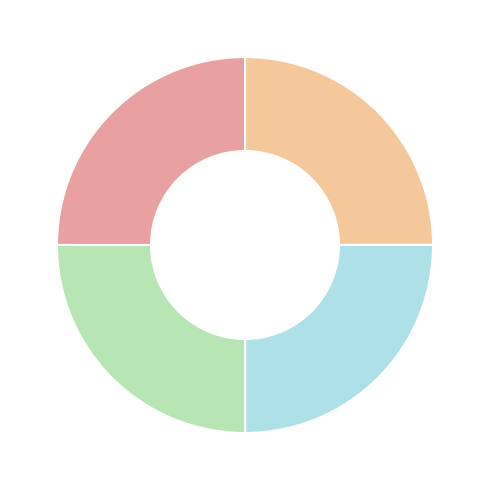

Is there any slice that represents more than half of the pie?

No